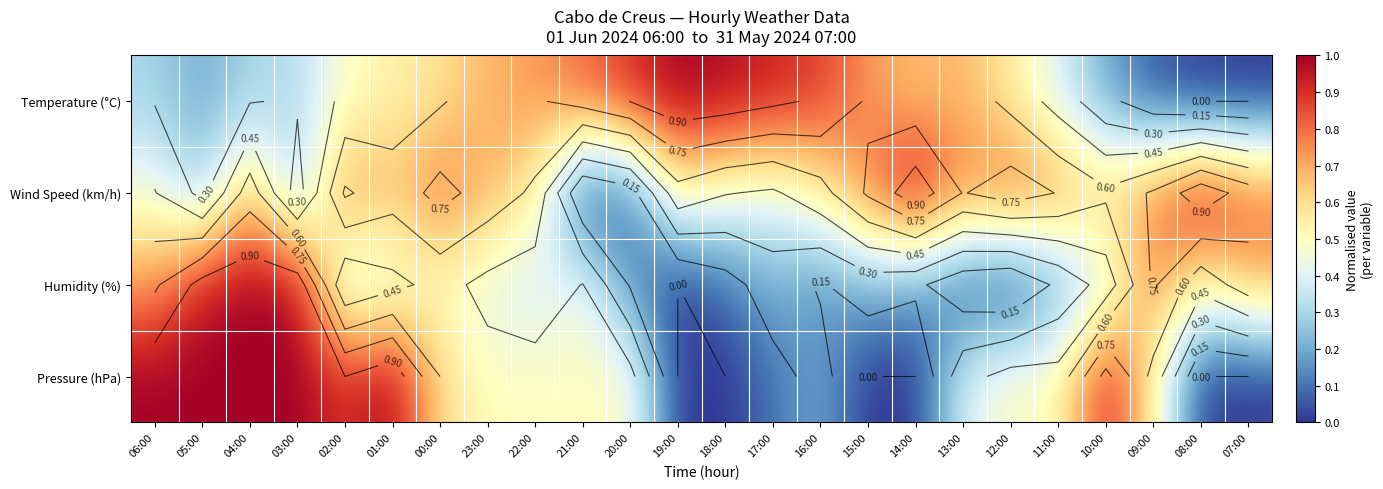

Between 21:00 and 07:00, which is larger?

21:00